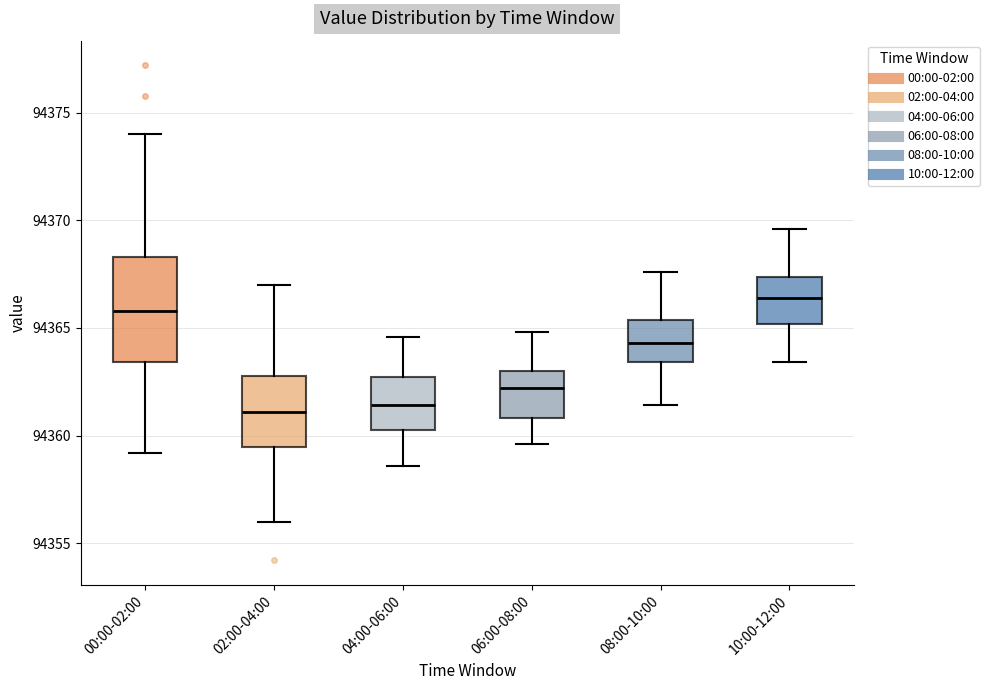

Where does the median line of the box for 10:00-12:00 sit on the y-axis? The values are not printed on the chart, so give them approximately, as read against the axis.

94366.5